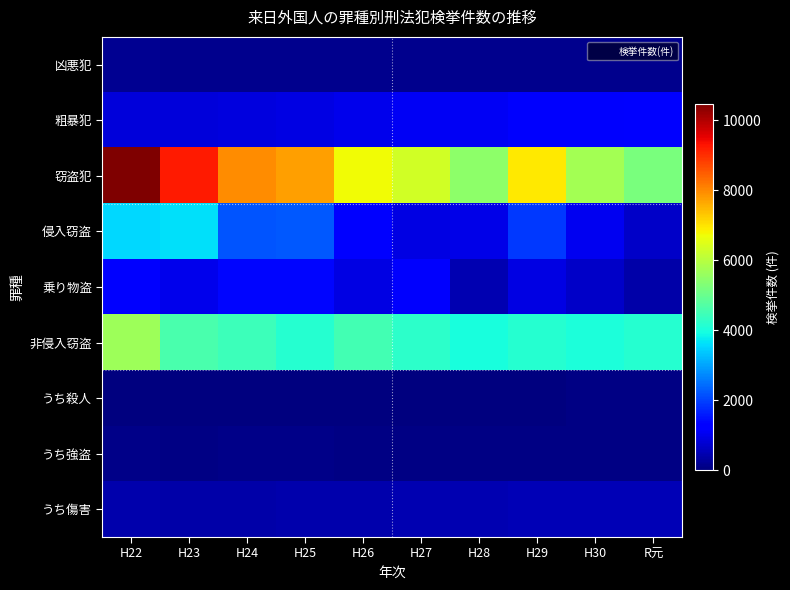

Which series changed the most between H22 and H27?

窃盗犯